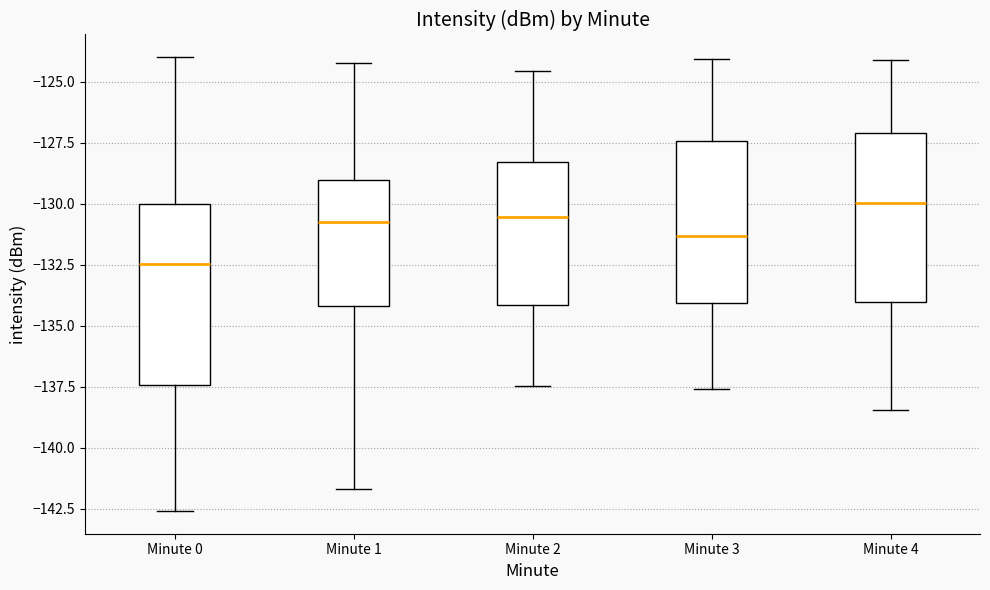

Reading left to right, transcribe this box plot: for each box, give where its median line is, the range the box spans, and where its two whiskers end, as read against the y-axis. The values are not printed on the chart, so give them approximately, as read against the axis.

Minute 0: median -132.5, box -137.5 to -130.0, whiskers -142.5 to -124.0
Minute 1: median -131.0, box -134.0 to -129.0, whiskers -141.5 to -124.0
Minute 2: median -130.5, box -134.0 to -128.5, whiskers -137.5 to -124.5
Minute 3: median -131.5, box -134.0 to -127.5, whiskers -137.5 to -124.0
Minute 4: median -130.0, box -134.0 to -127.0, whiskers -138.5 to -124.0